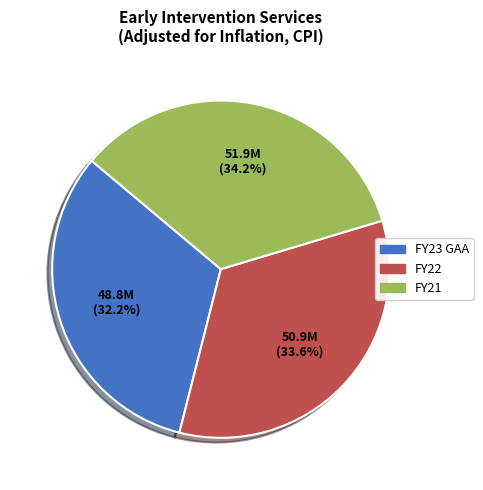

To the nearest percent, what portion does FY21 represent?

34%